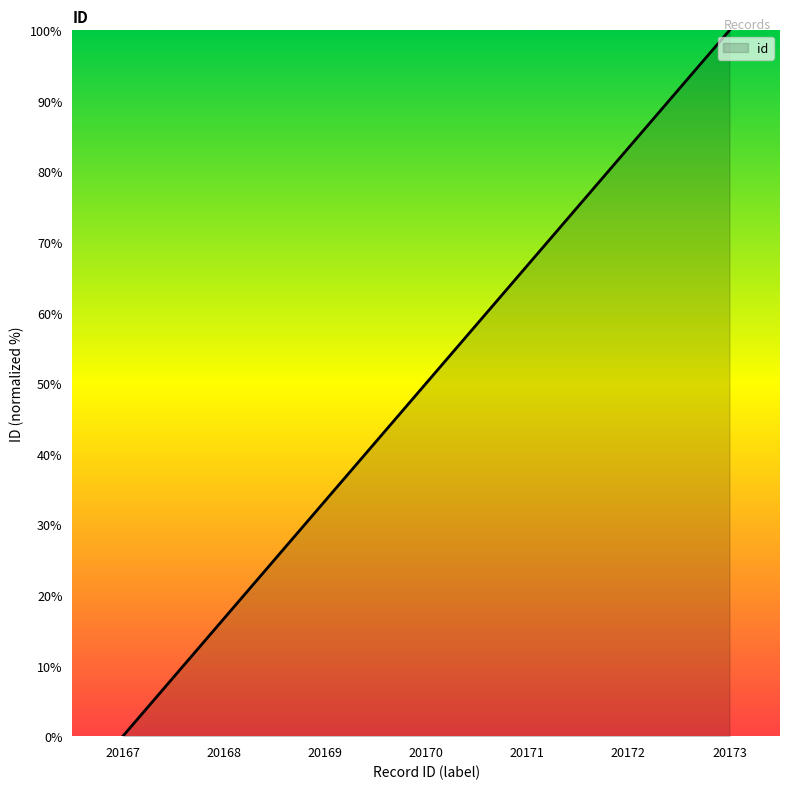

Between 20168 and 20170, which is larger?

20170